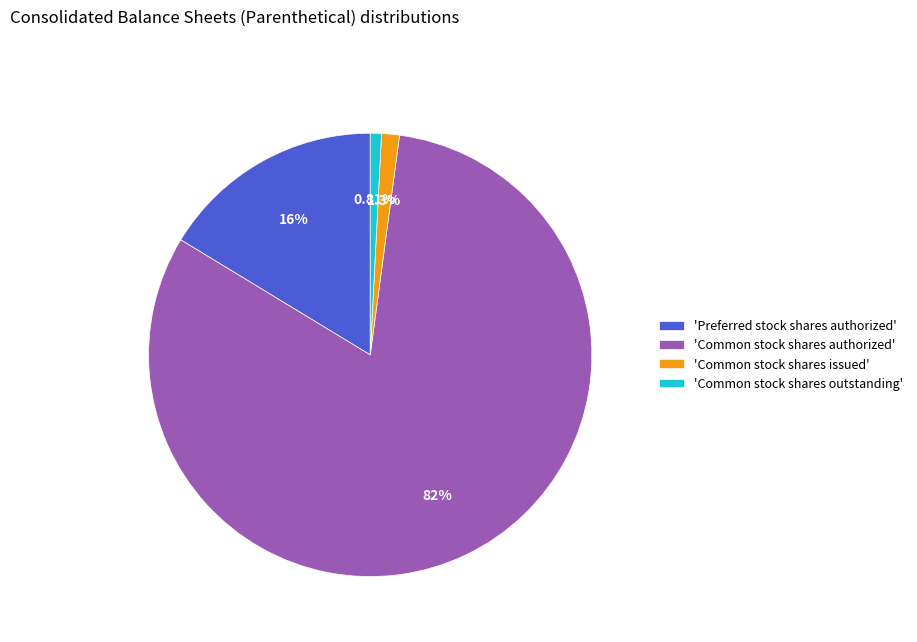

Which slice is the largest?

'Common stock shares authorized'